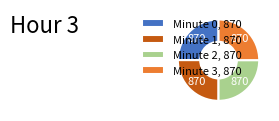

How many segments does this pie chart have?

4